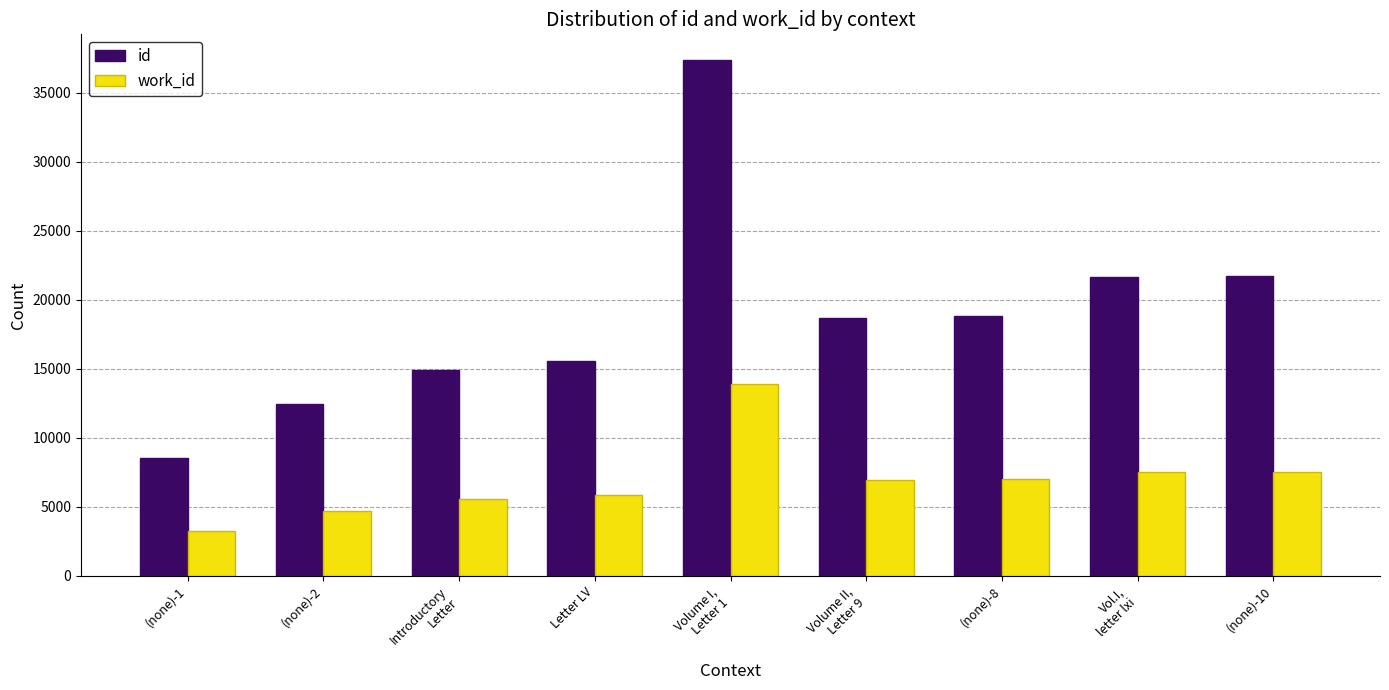

How many groups of bars are there?

9